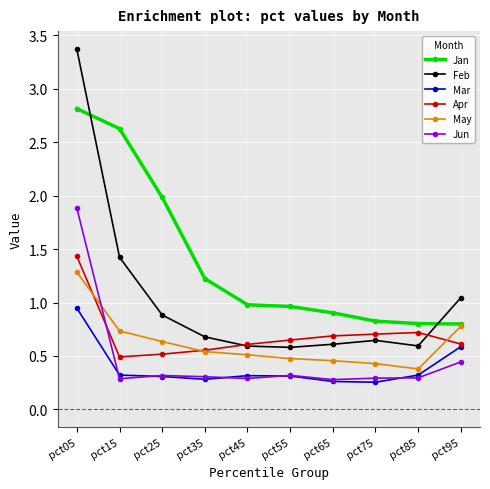

Where is May nearest to the value 0?

pct85